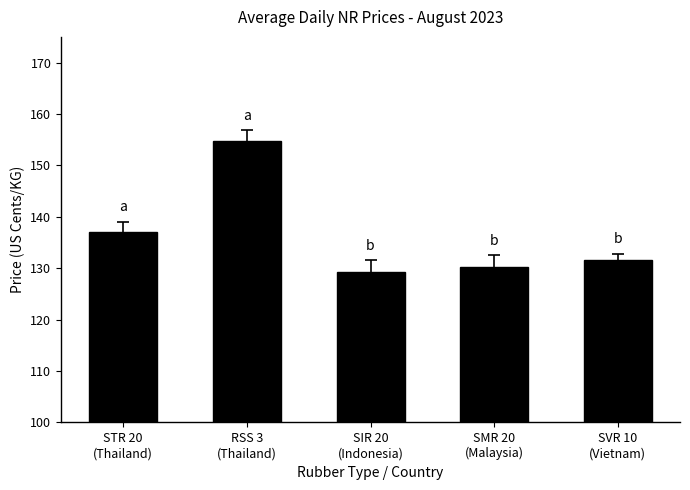

List the labels in order of value, smallest first.

SIR 20
(Indonesia), SMR 20
(Malaysia), SVR 10
(Vietnam), STR 20
(Thailand), RSS 3
(Thailand)